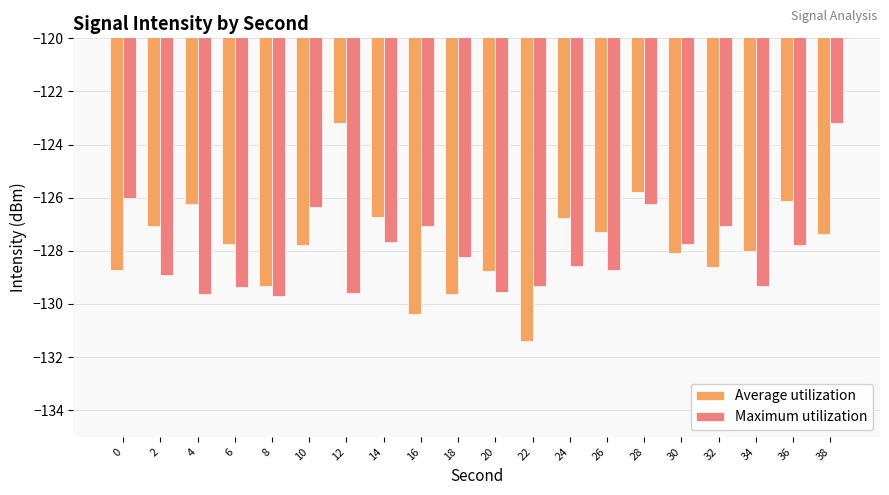

The value of Average utilization at 36 is -126.1. True or false?

True